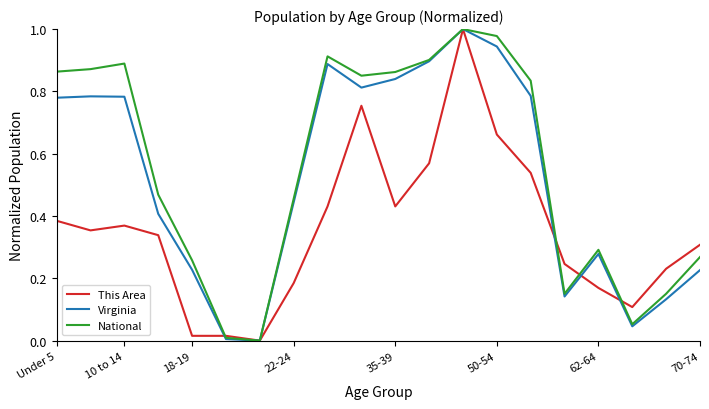

Does the chart have visible grid lines?

No